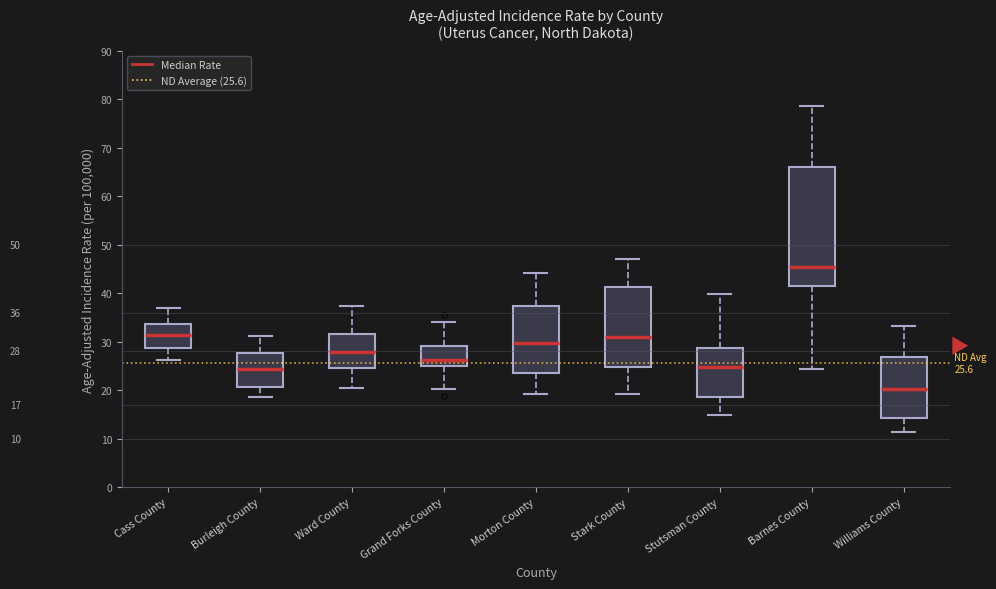

Which box is the tallest, from its lower edge to its upper edge?

Barnes County